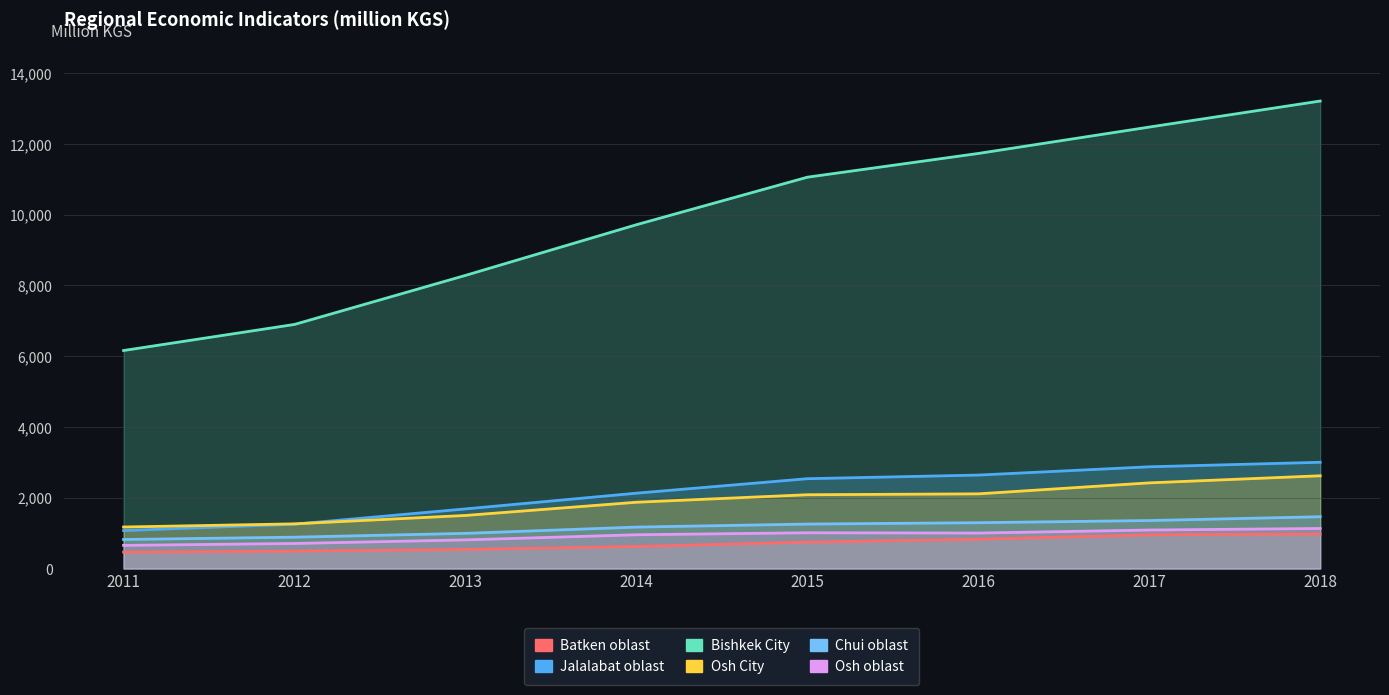

Where does the Batken oblast series first go above 746?

2015